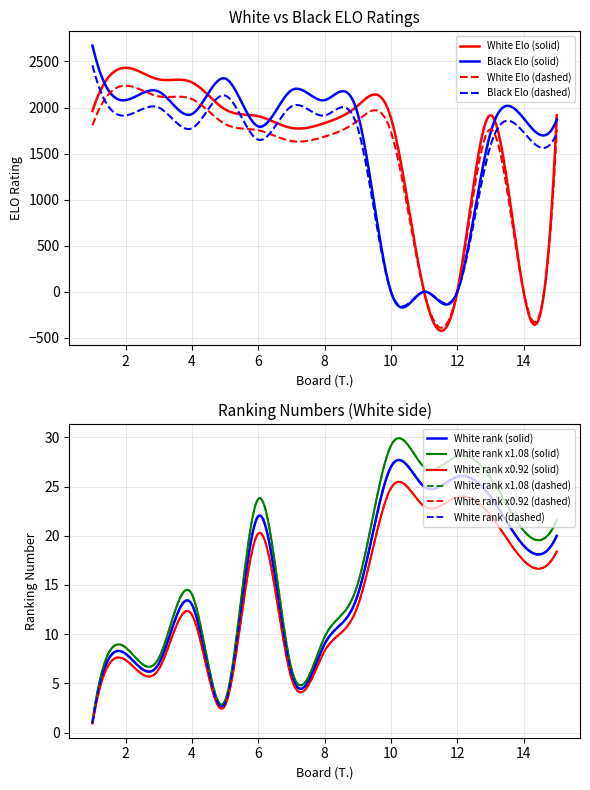

How many times do White Elo (col_4) and Black Elo (col_10) cross each other?

7